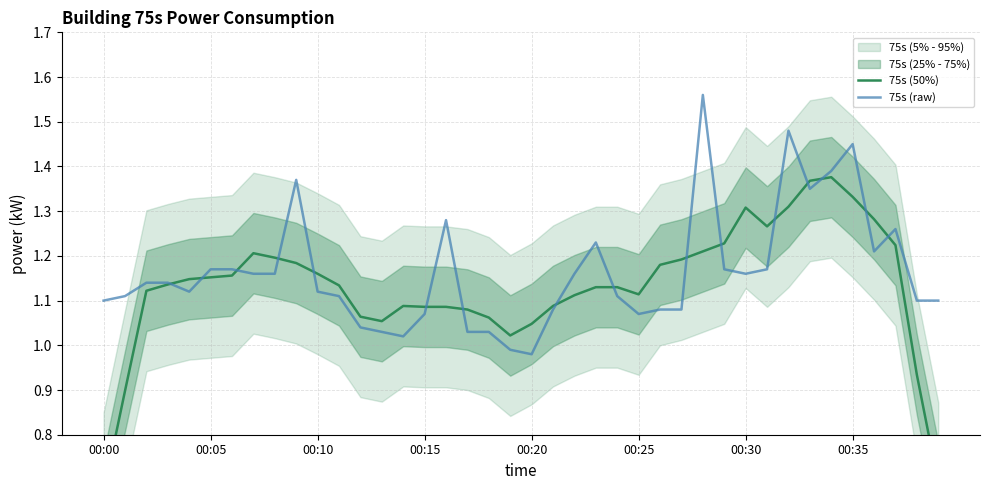

The 75s (50%) series shows 1.1 at 18. True or false?

True